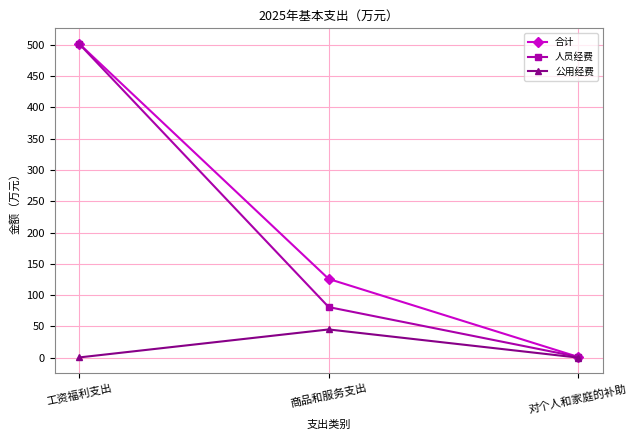

True or false: 合计 has a value of 1.2 at 对个人和家庭的补助.

True